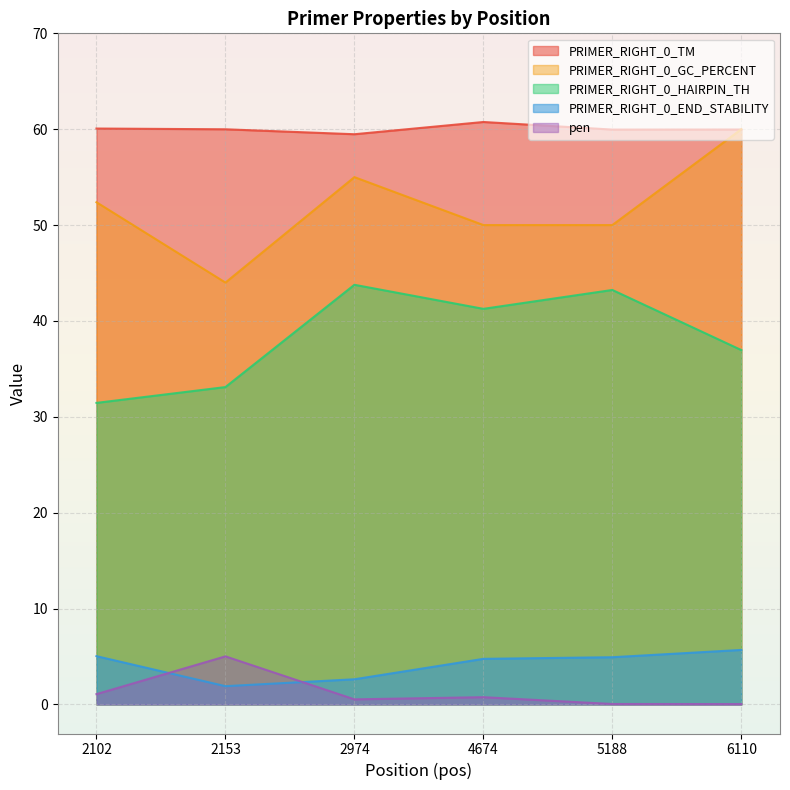

What are all the series names shown in the legend?

PRIMER_RIGHT_0_TM, PRIMER_RIGHT_0_GC_PERCENT, PRIMER_RIGHT_0_HAIRPIN_TH, PRIMER_RIGHT_0_END_STABILITY, pen